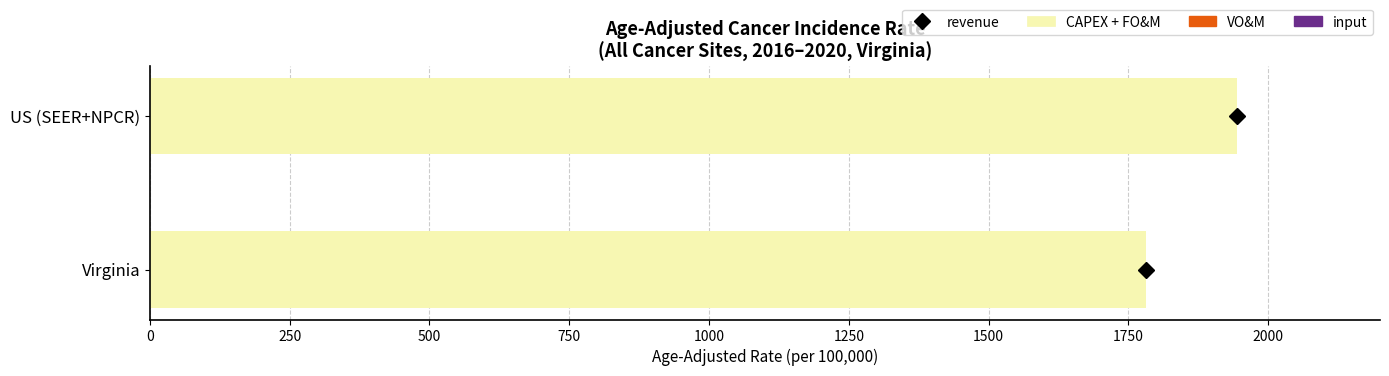

Reading top to bottom, what are all the values shown in this chart?

1944.4	1781.8